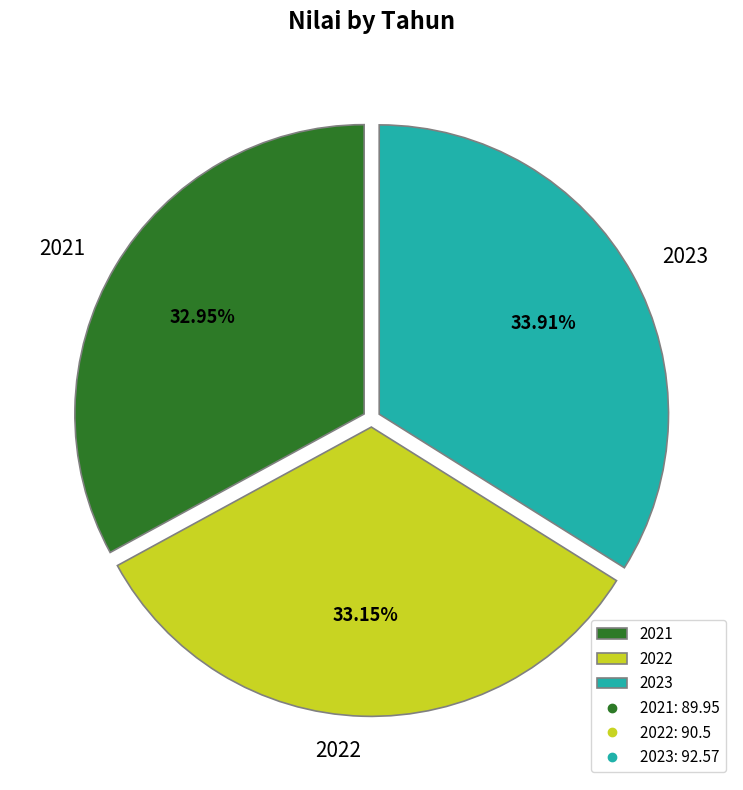

Approximately how many times larger is the value at 2021 compared to 2022?

1.0